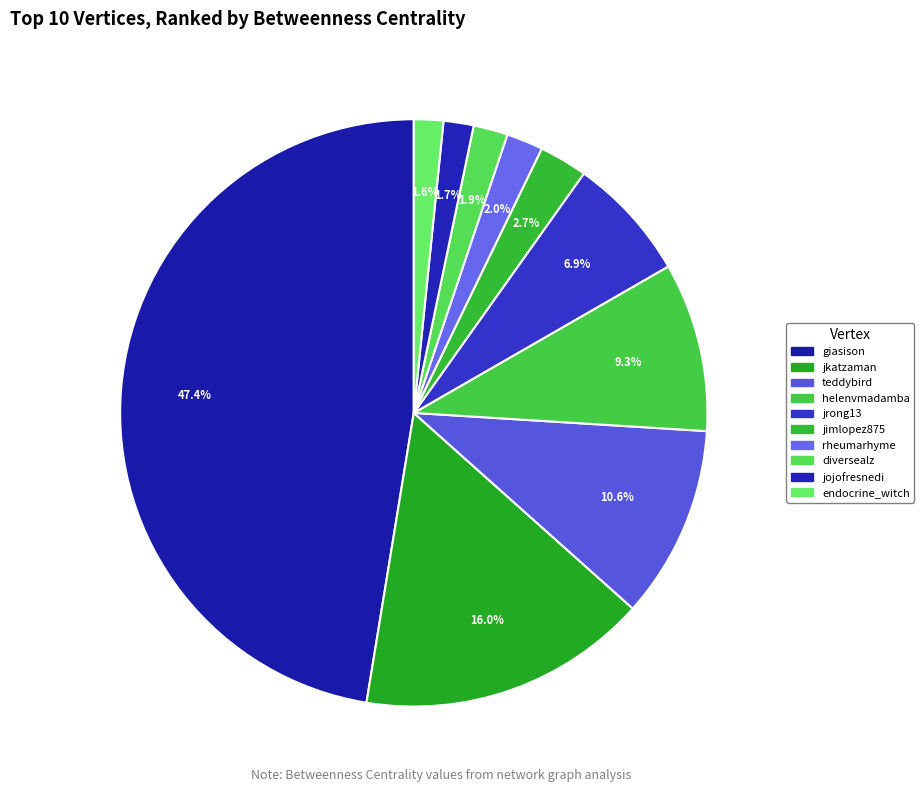

Count the number of slices in the pie.

10